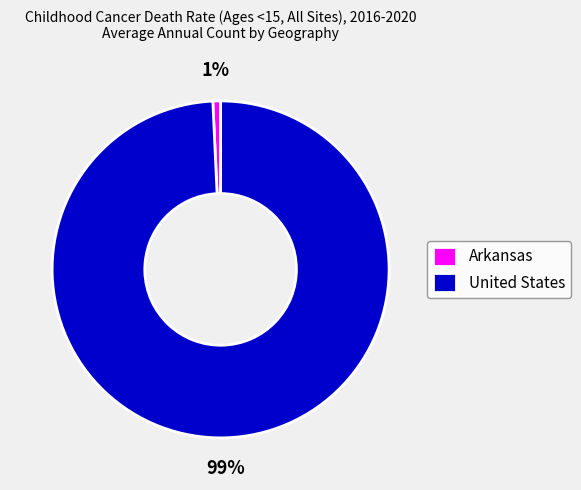

Rank the categories by value from highest to lowest.

United States, Arkansas